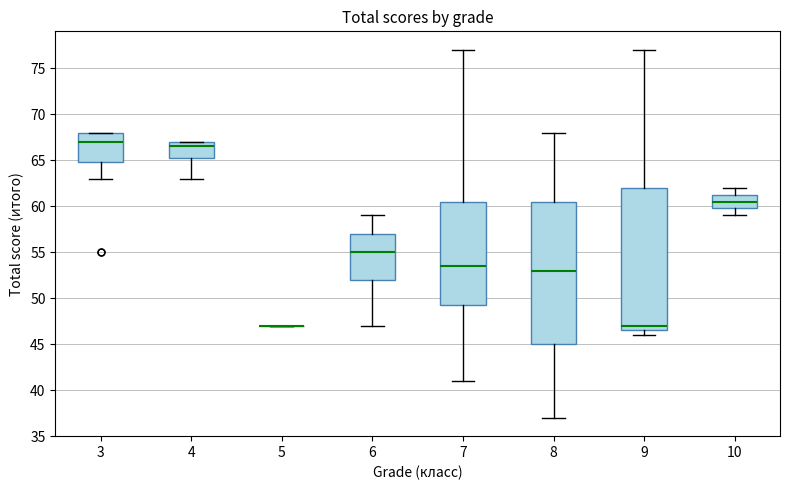

Reading left to right, transcribe this box plot: for each box, give where its median line is, the range the box spans, and where its two whiskers end, as read against the y-axis. The values are not printed on the chart, so give them approximately, as read against the axis.

3: median 67.0, box 65.0 to 68.0, whiskers 63.0 to 68.0
4: median 66.5, box 65.5 to 67.0, whiskers 63.0 to 67.0
5: box collapsed to a line at 47.0, whiskers 47.0 to 47.0
6: median 55.0, box 52.0 to 57.0, whiskers 47.0 to 59.0
7: median 53.5, box 49.5 to 60.5, whiskers 41.0 to 77.0
8: median 53.0, box 45.0 to 60.5, whiskers 37.0 to 68.0
9: median 47.0, box 46.5 to 62.0, whiskers 46.0 to 77.0
10: median 60.5, box 60.0 to 61.5, whiskers 59.0 to 62.0